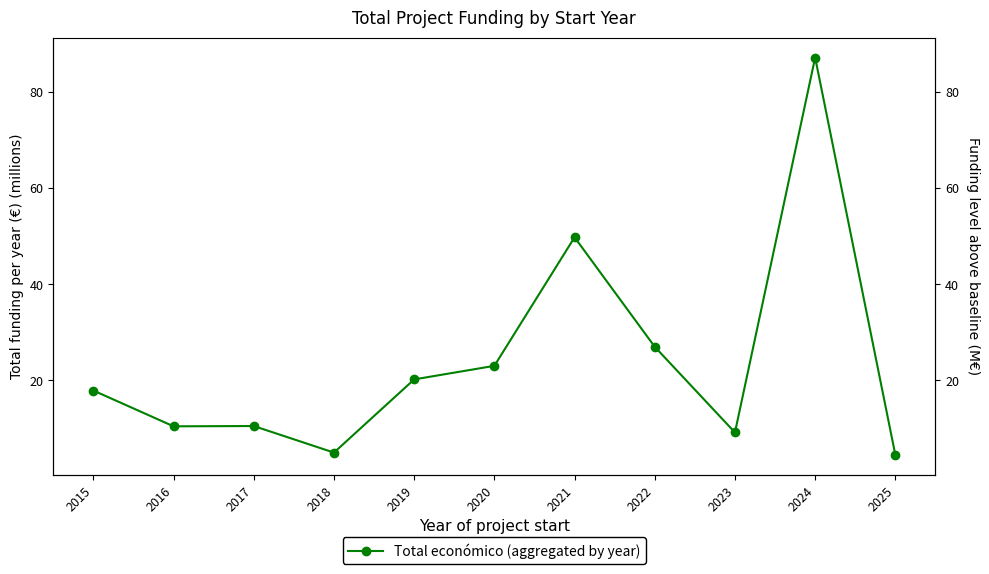

Between 2021 and 2019, which is larger?

2021